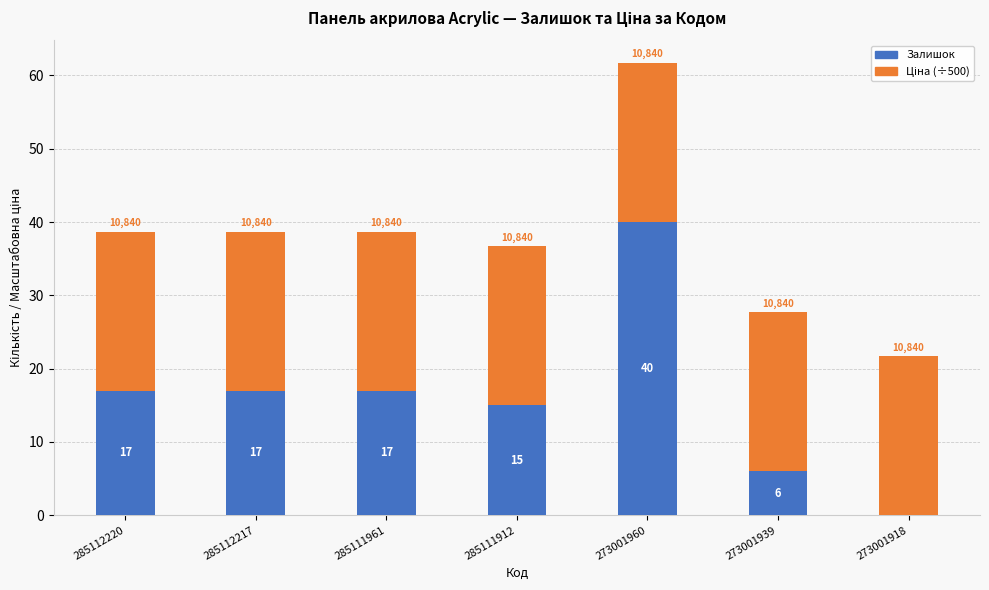

What is the average value of the Залишок series?

16.0